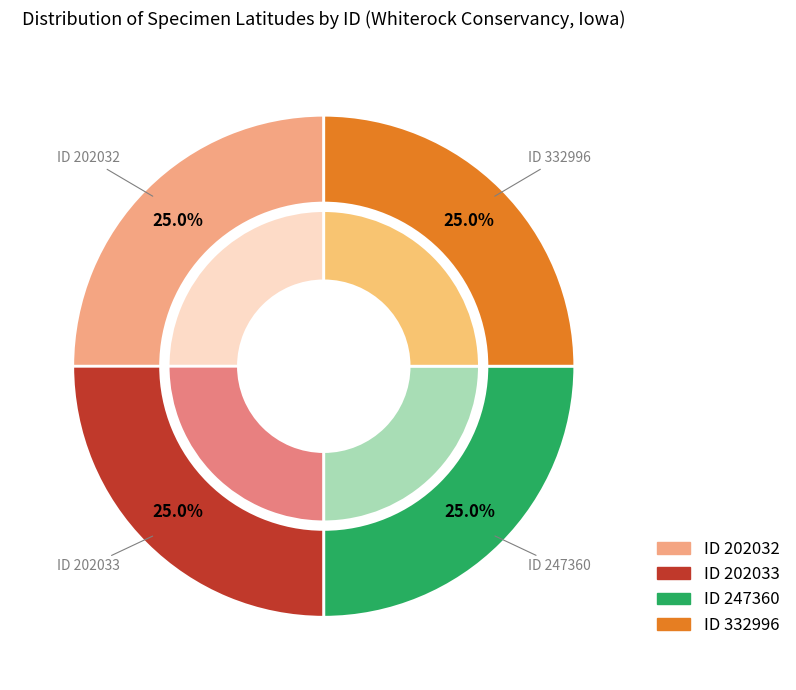

Count the number of slices in the pie.

4